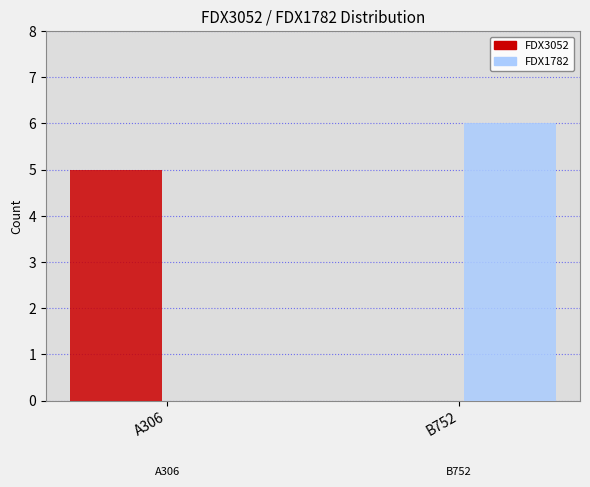

Which series has the largest range (max minus min)?

FDX1782